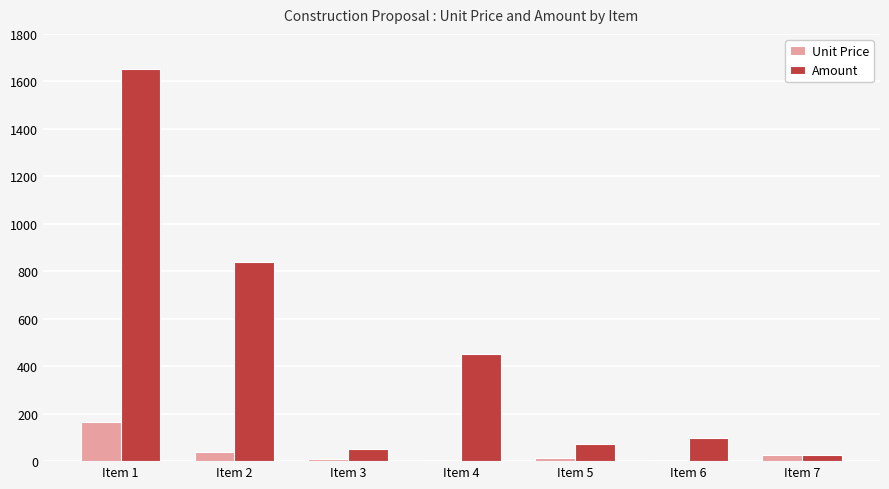

What is the greatest value displayed?

1650.0